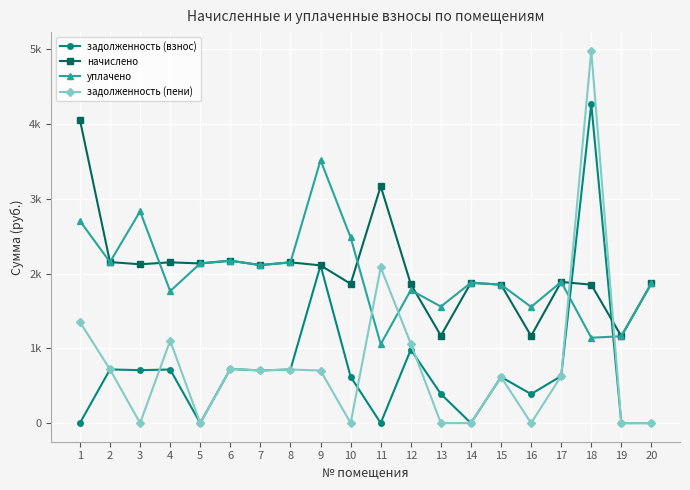

Does the chart have visible grid lines?

Yes